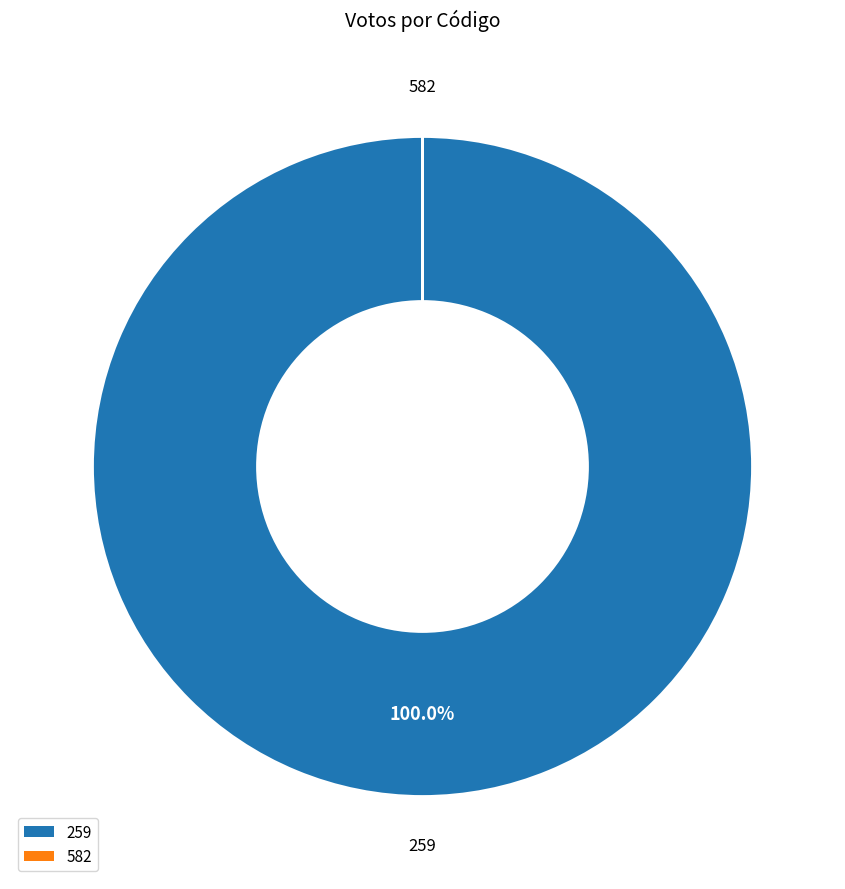

What is the largest slice in the pie chart?

259